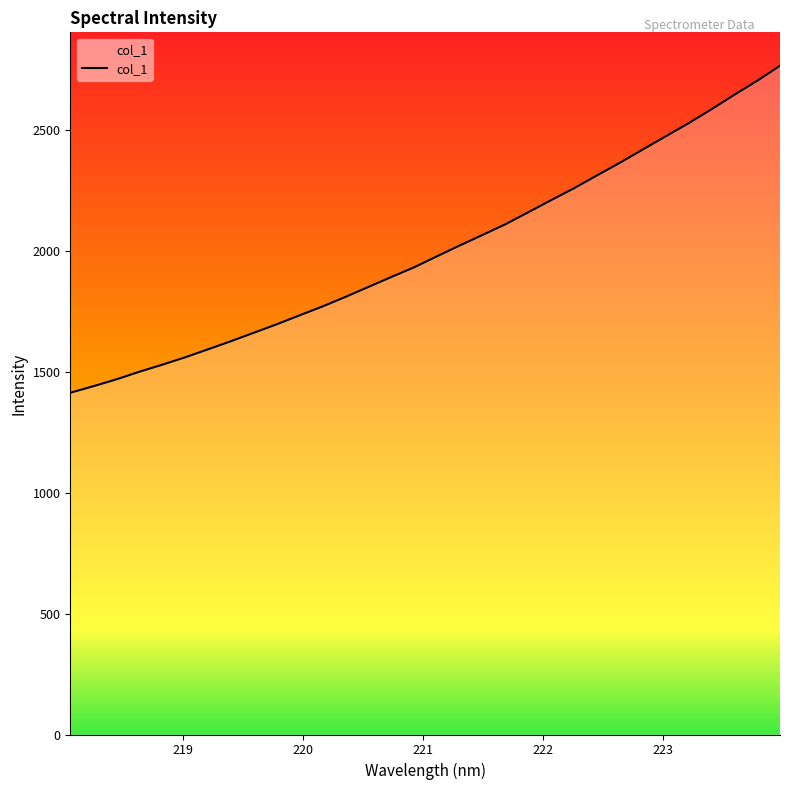

What is the average value?

2002.8